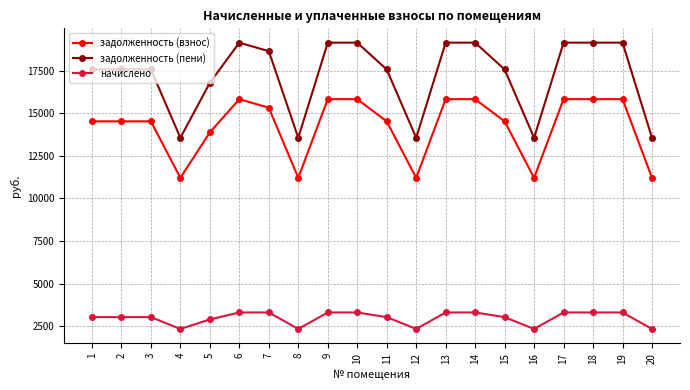

At 13, list the series in order from largest to smallest.

задолженность (пени), задолженность (взнос), начислено